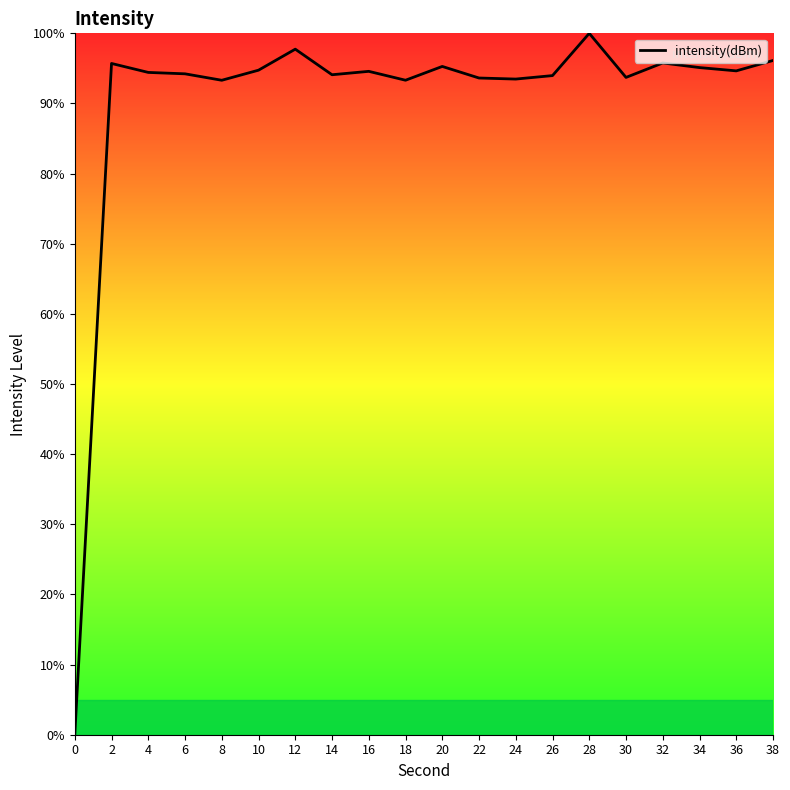

Which has a higher value, 12 or 2?

12